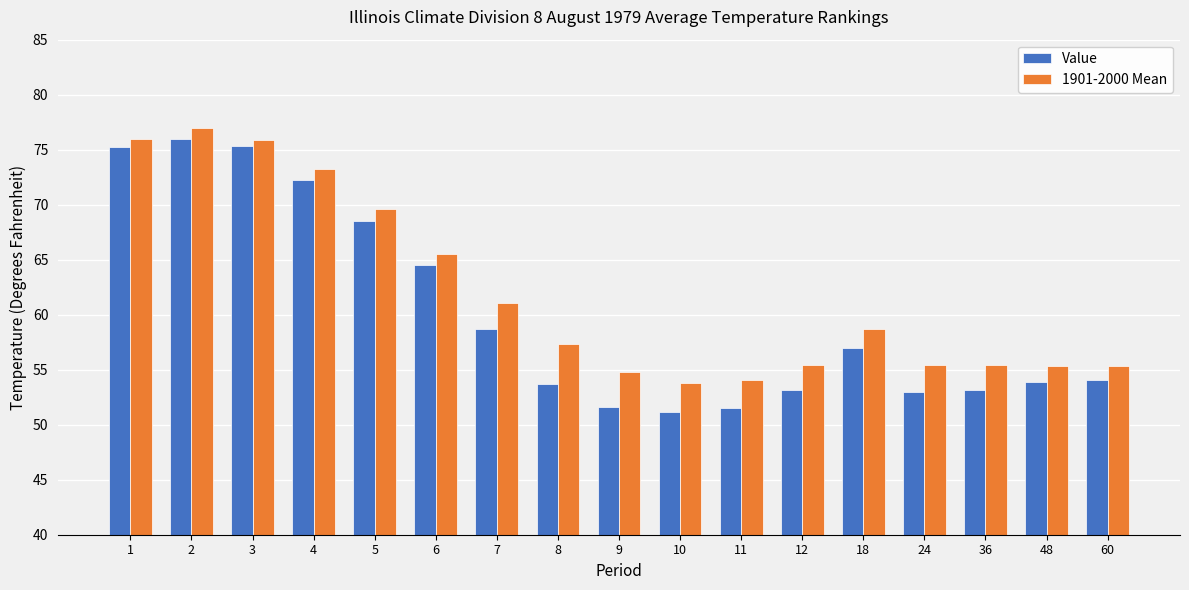

What is the sum of the Value values at 5 and 24?

121.5